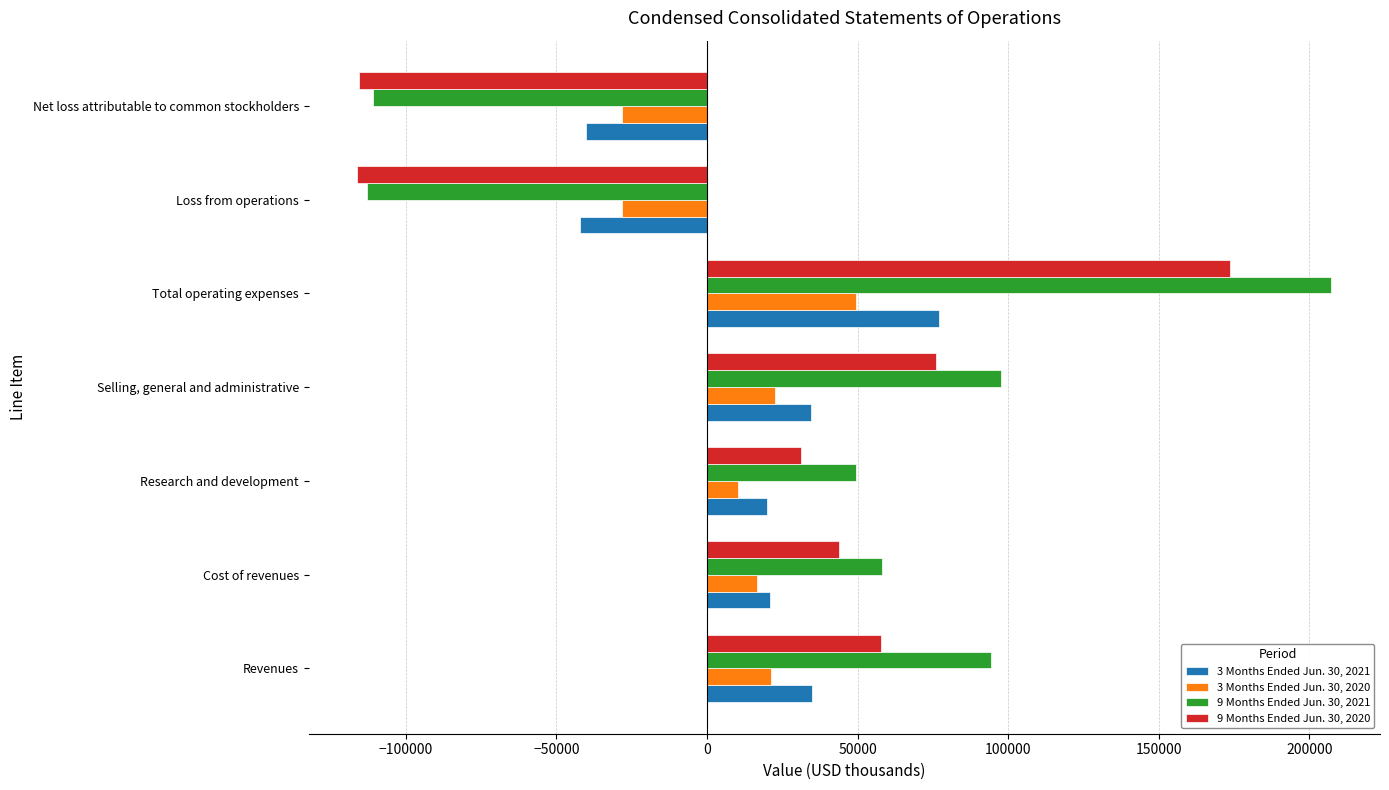

What are all the series names shown in the legend?

3 Months Ended Jun. 30, 2021, 3 Months Ended Jun. 30, 2020, 9 Months Ended Jun. 30, 2021, 9 Months Ended Jun. 30, 2020